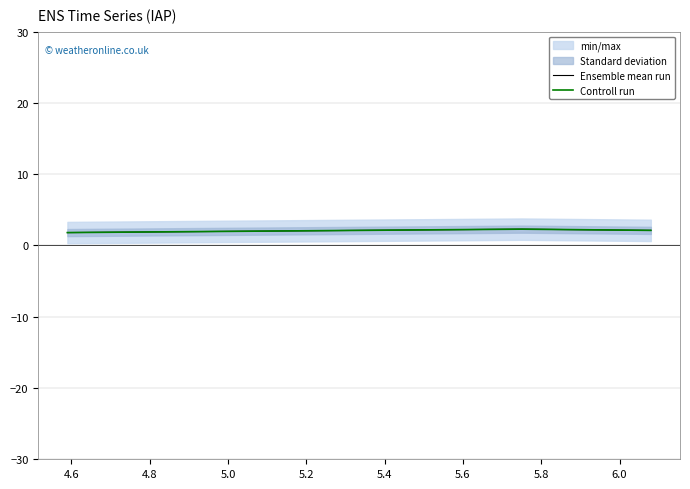

What is the value of the Controll run point at the 1st from the left?

1.8